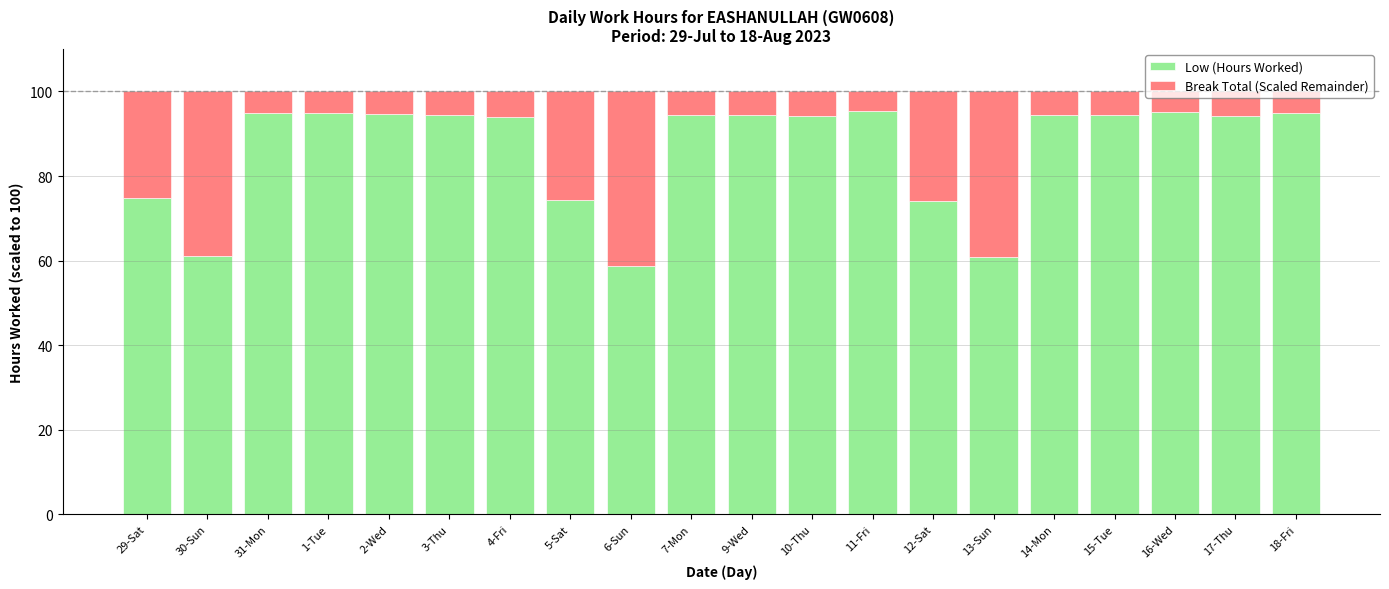

What is the lowest value of the Low (Hours Worked) series?

58.8